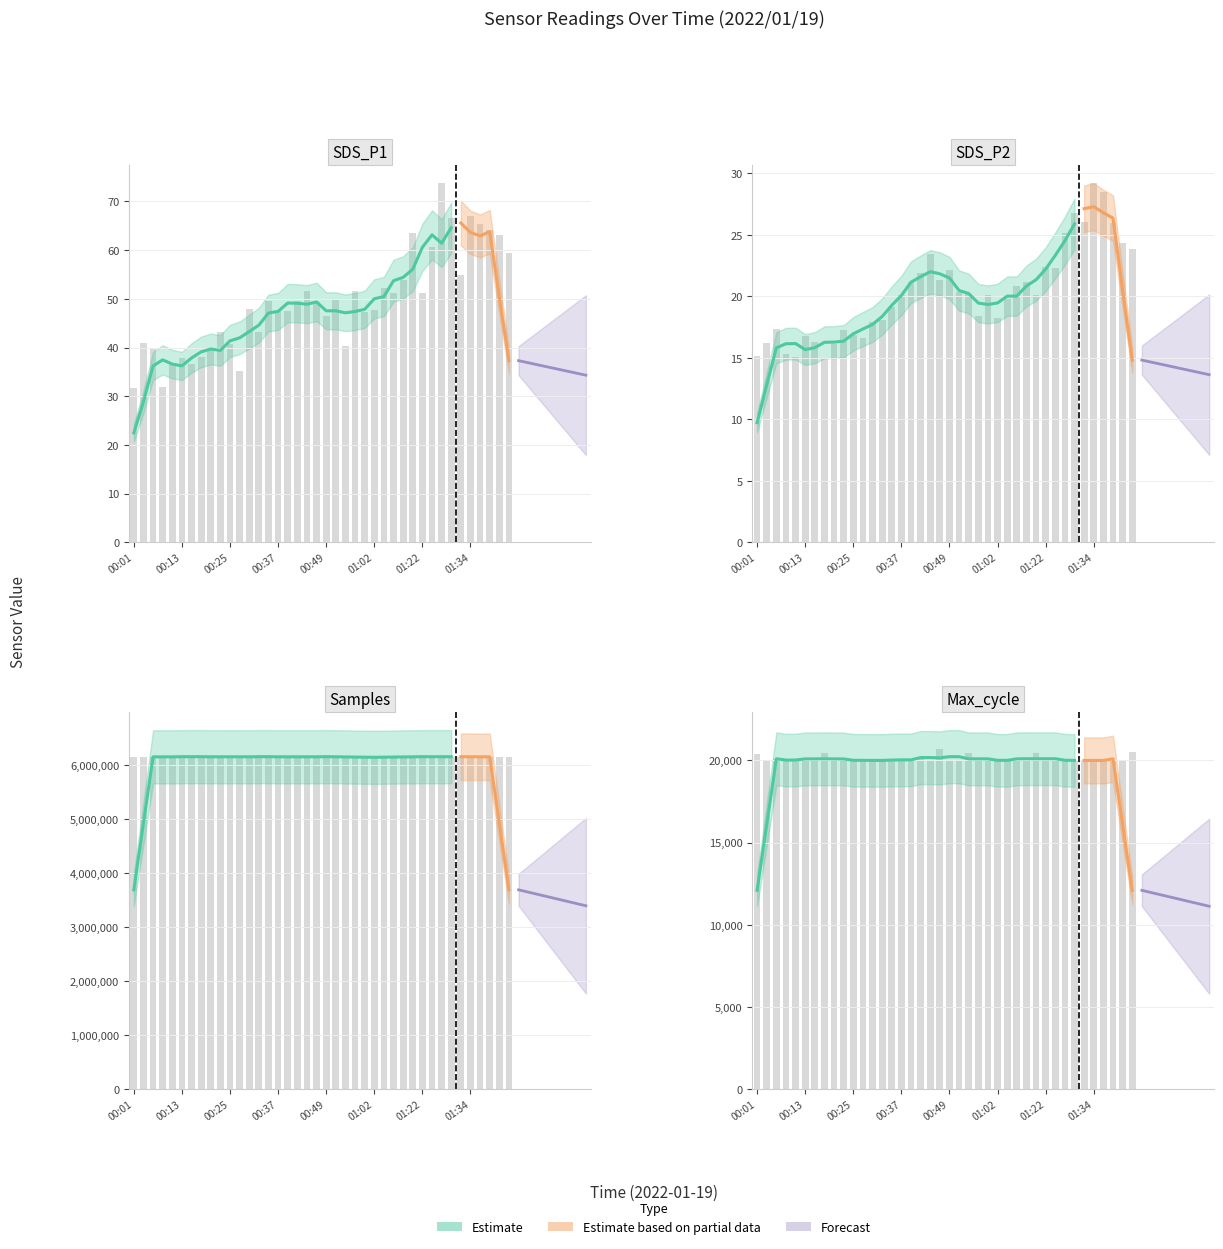

Where is SDS_P2 nearest to the value 22?

00:42